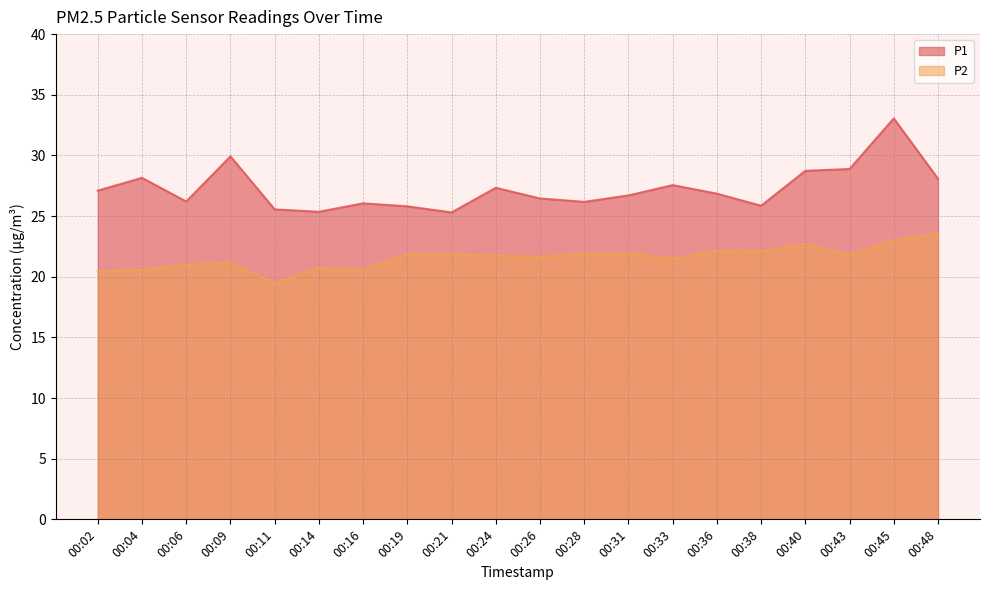

Reading left to right, what are all the values shown in this chart?

P1: 27.1	28.1	26.2	29.9	25.6	25.4	26.1	25.8	25.3	27.3	26.4	26.2	26.7	27.6	26.9	25.9	28.7	28.9	33.0	28.1
P2: 20.4	20.6	21.0	21.2	19.4	20.7	20.6	21.9	21.9	21.7	21.6	21.9	21.9	21.5	22.1	22.1	22.7	21.8	23.0	23.6